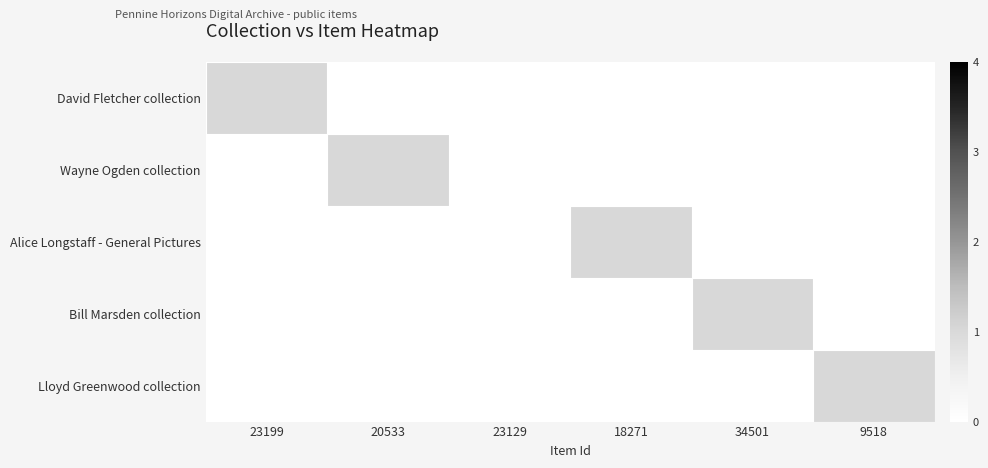

List the series in order of their peak value, lowest first.

David Fletcher collection, Wayne Ogden collection, Alice Longstaff - General Pictures, Bill Marsden collection, Lloyd Greenwood collection